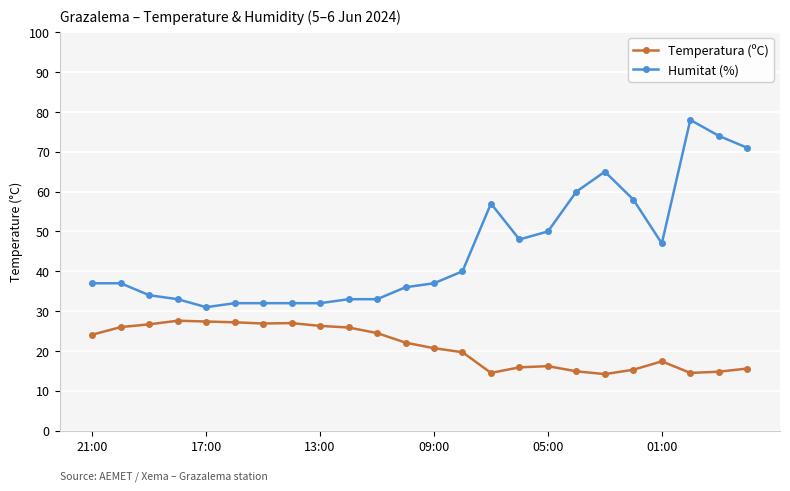

Which series has the widest spread of values?

Humitat (%)